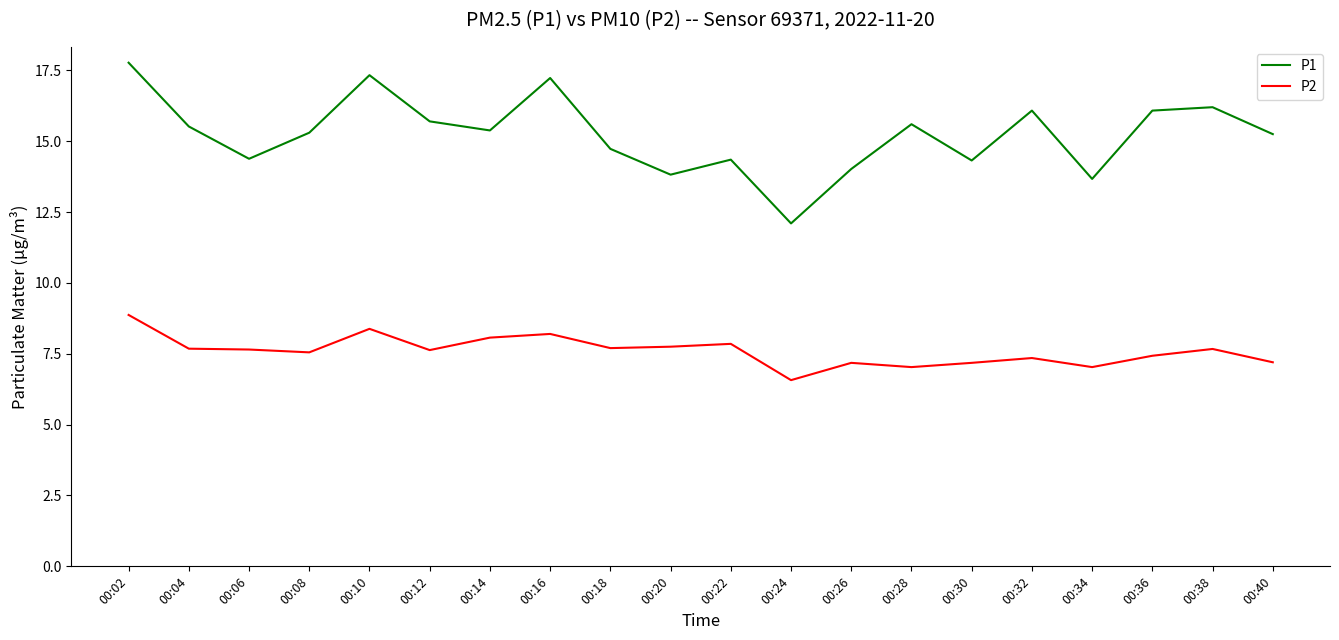

True or false: P2 and P1 intersect in this chart.

False